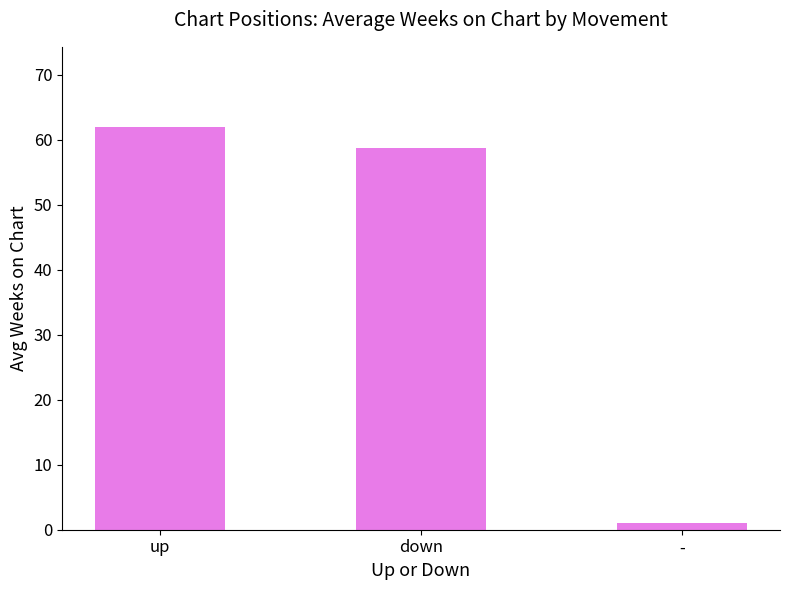

Which label corresponds to the largest value in the chart?

up